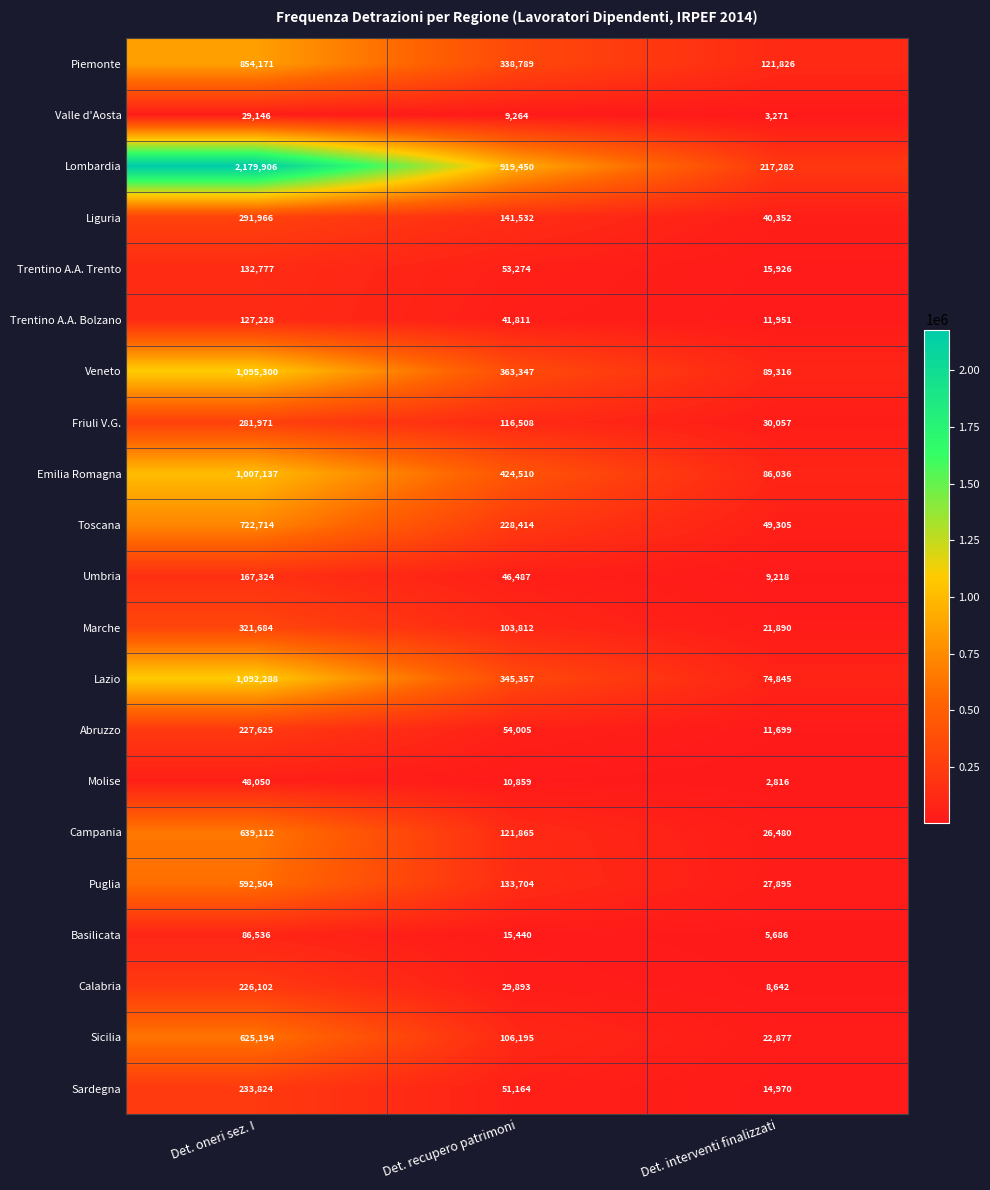

The Marche series shows 21890 at Det. interventi finalizzati. True or false?

True